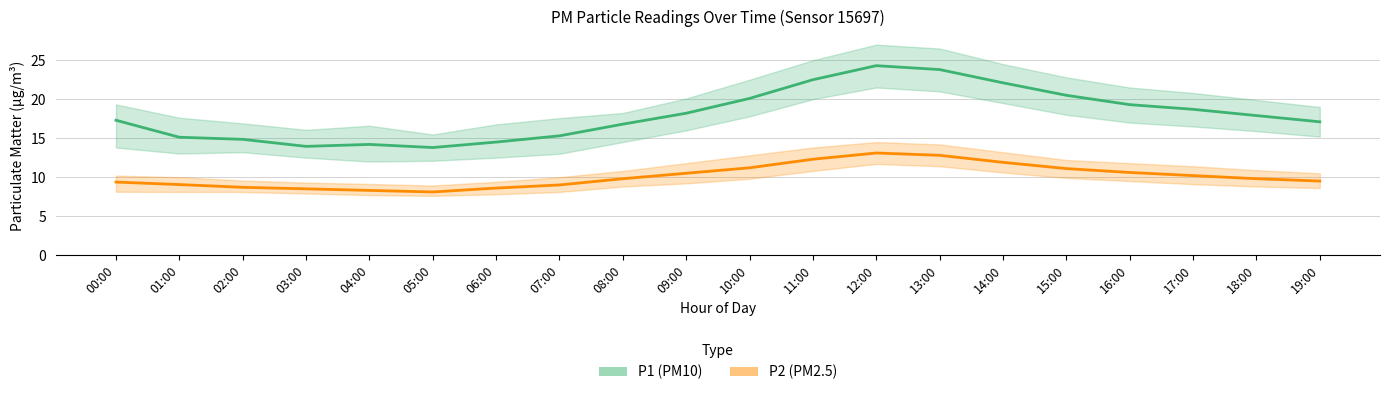

True or false: P2 (PM2.5) and P1 (PM10) intersect in this chart.

False